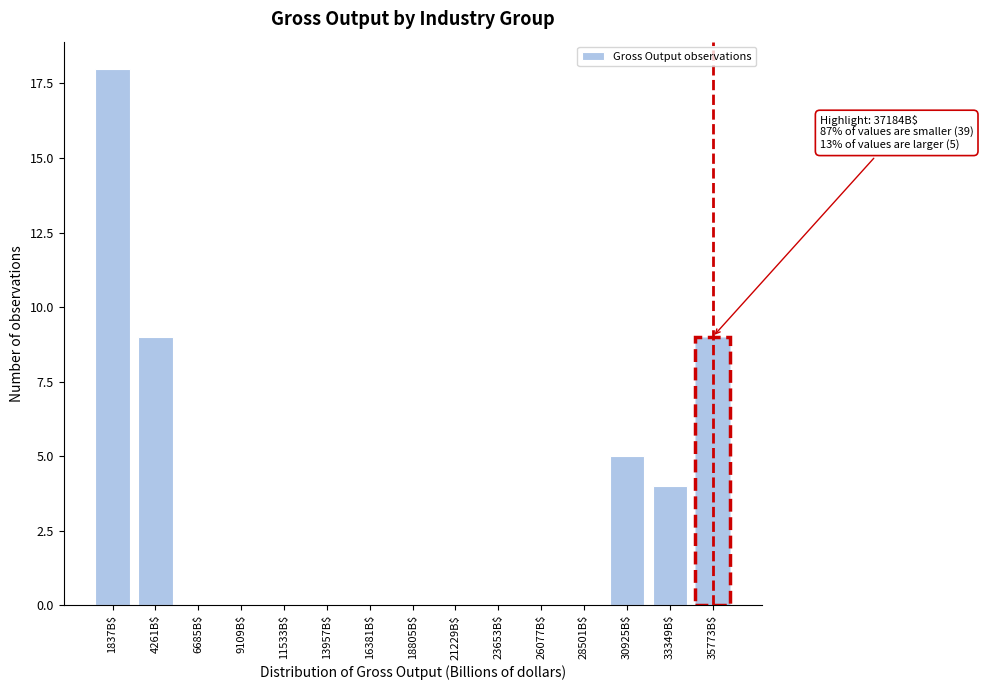

What is the sum of all values?

45